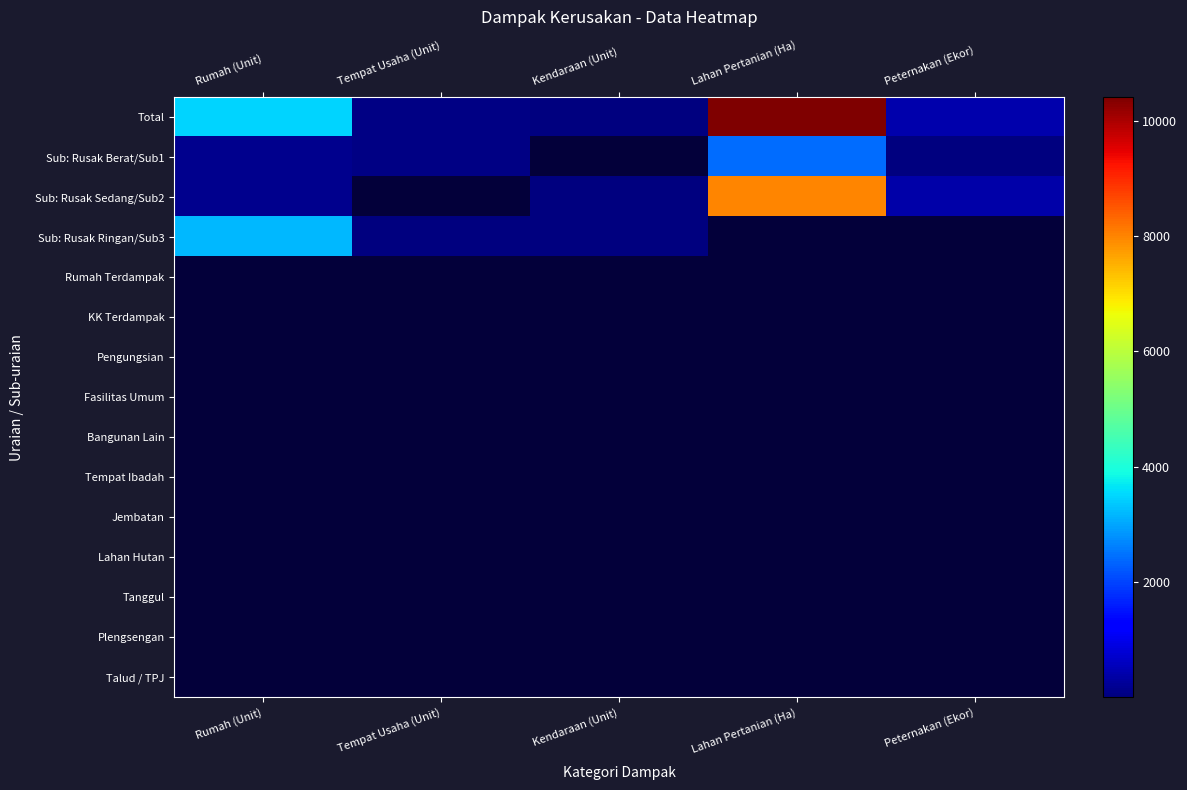

The Sub: Rusak Sedang/Sub2 series shows 671.3 at Peternakan (Ekor). True or false?

False